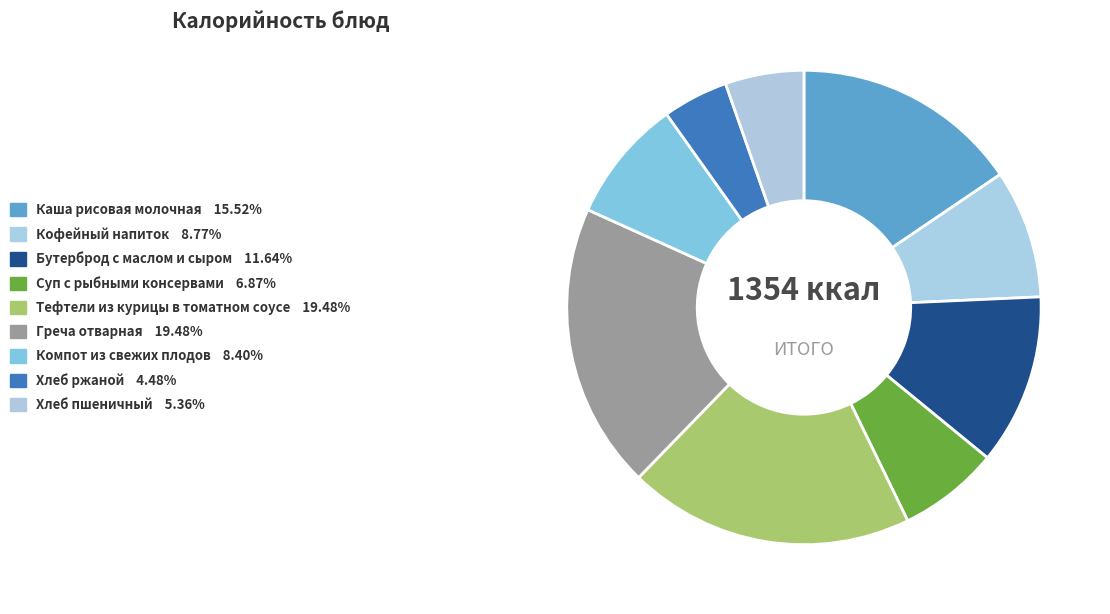

Which category has the smallest portion of the pie?

Хлеб ржаной